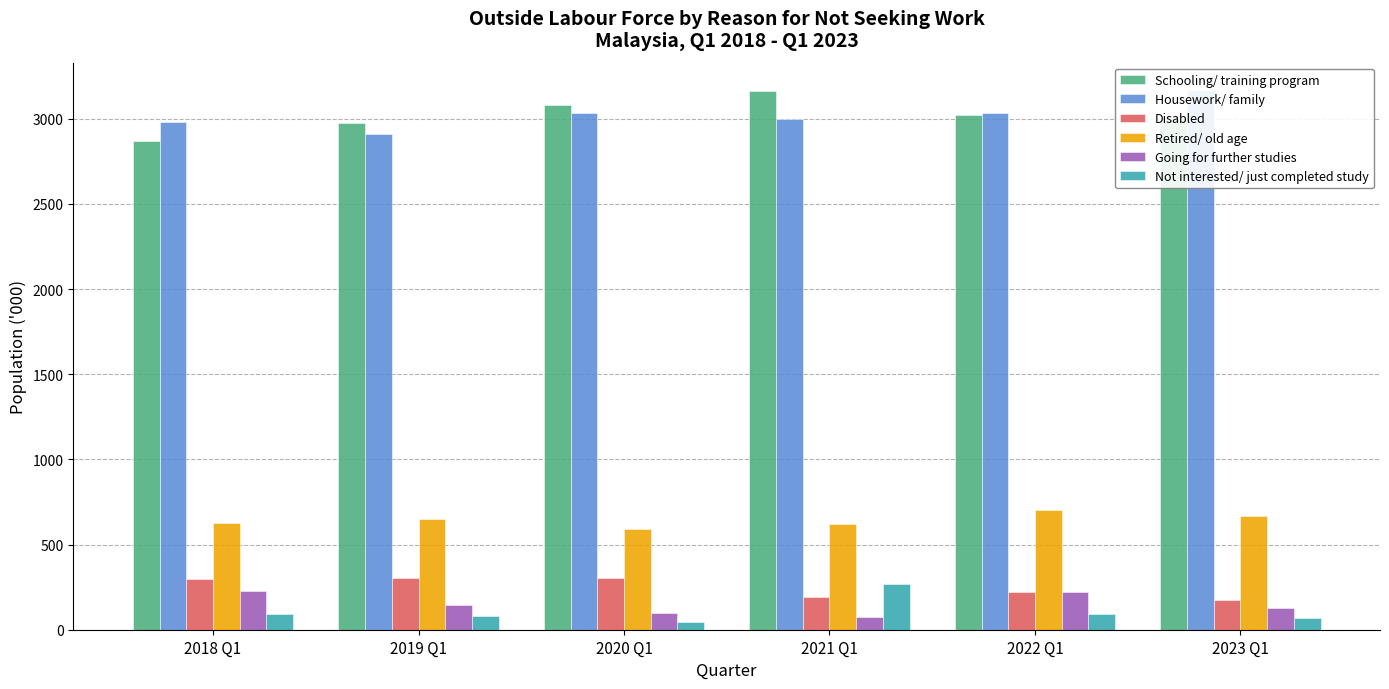

What position from the left is 2023 Q1?

6